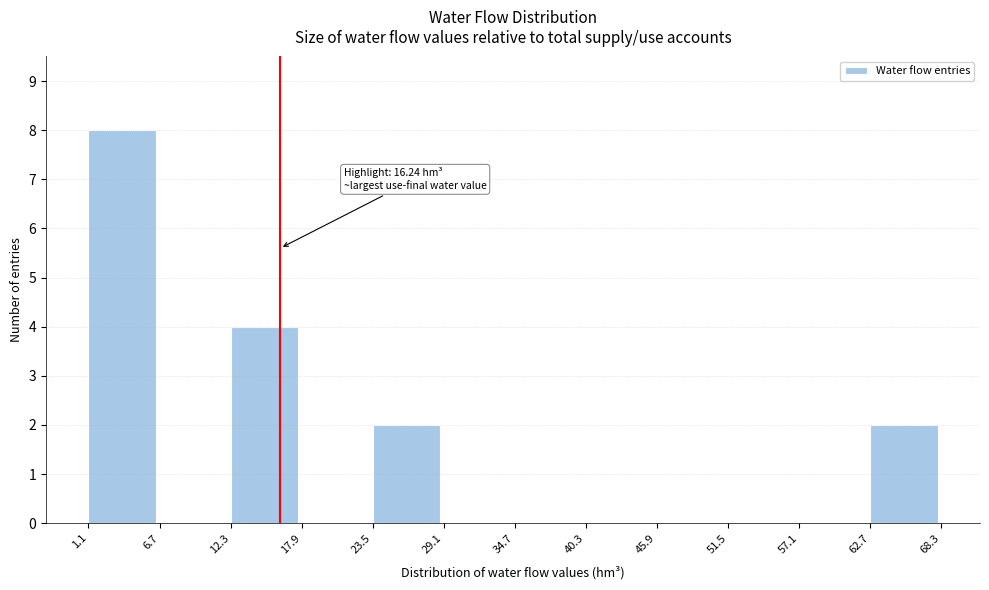

Over which range of the x-axis is the bar tallest?

1.1 to 6.7